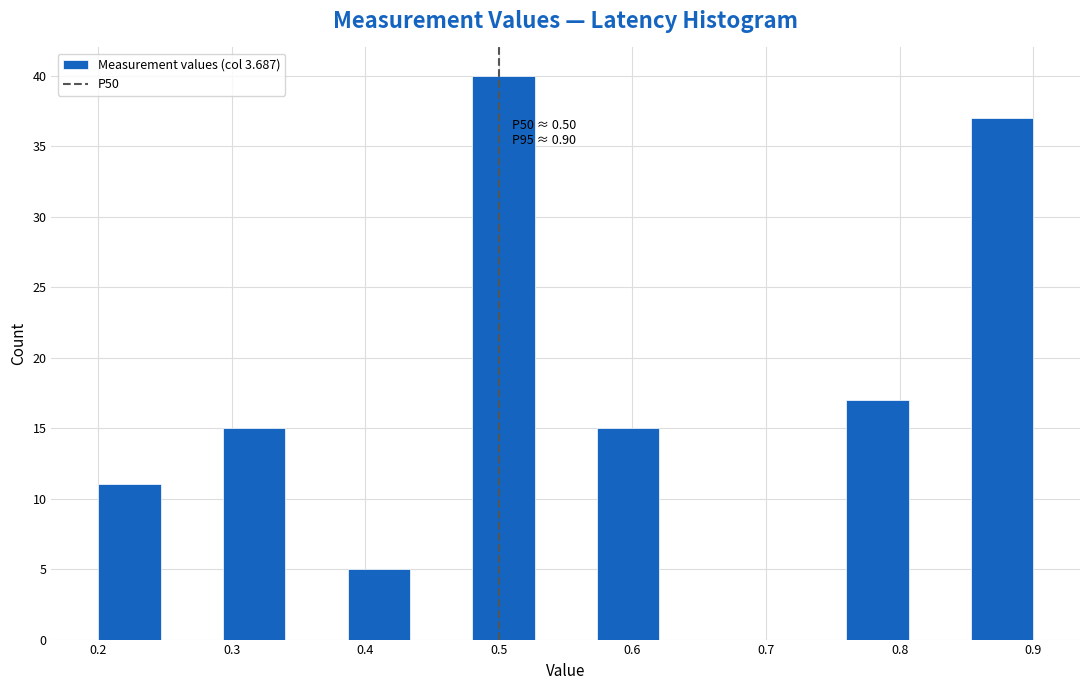

Over which range of the x-axis is the bar tallest?

0.48 to 0.53